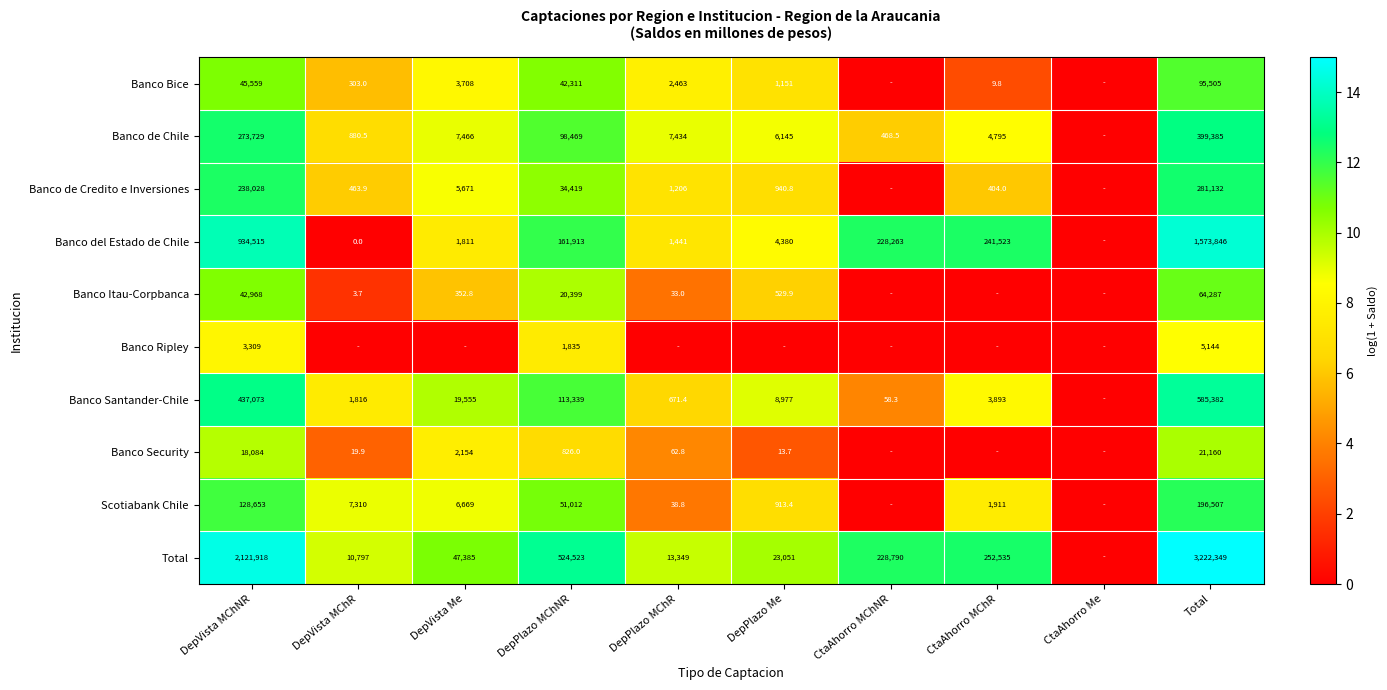

True or false: Total has a value of 23.4 at DepPlazo MChNR.

False